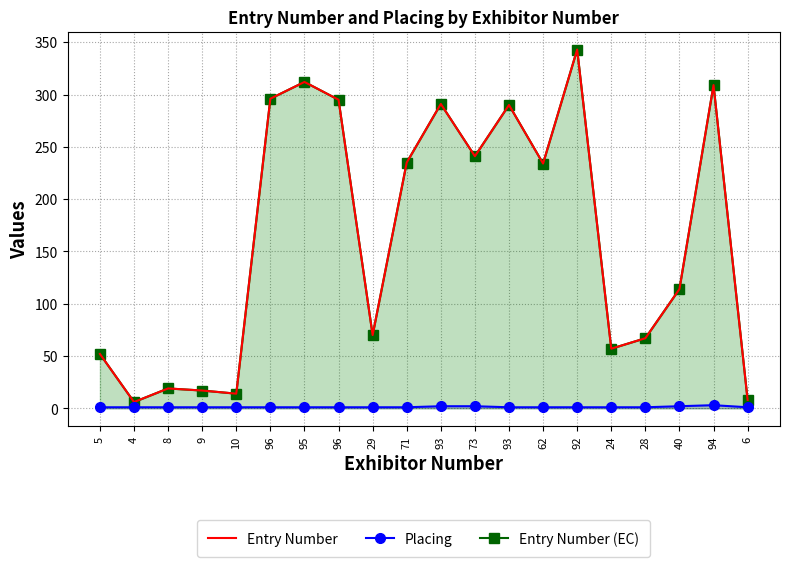

The value of Entry Number at 73 is 55. True or false?

False